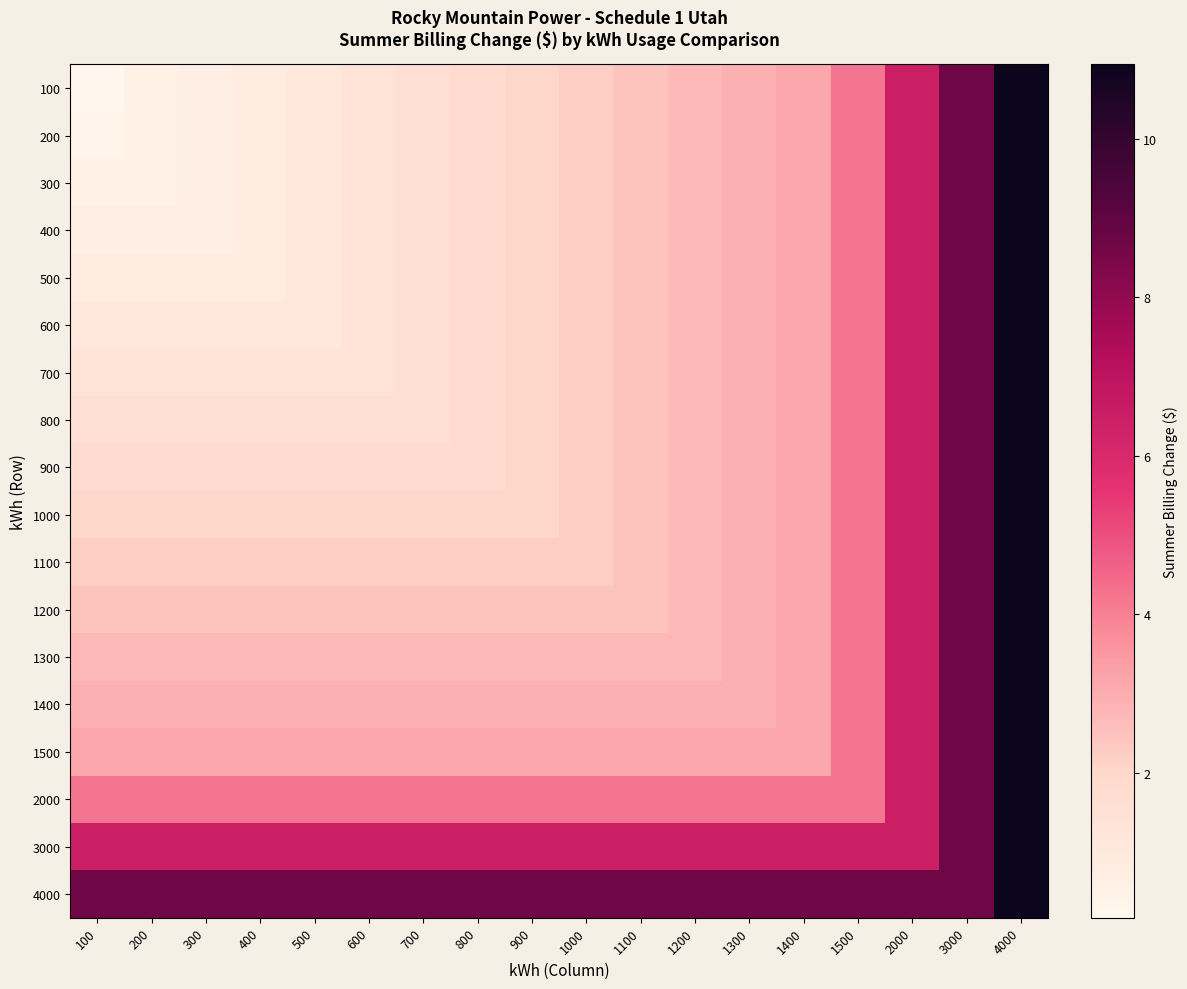

What is the spread (max minus min) of values at 700?

7.1